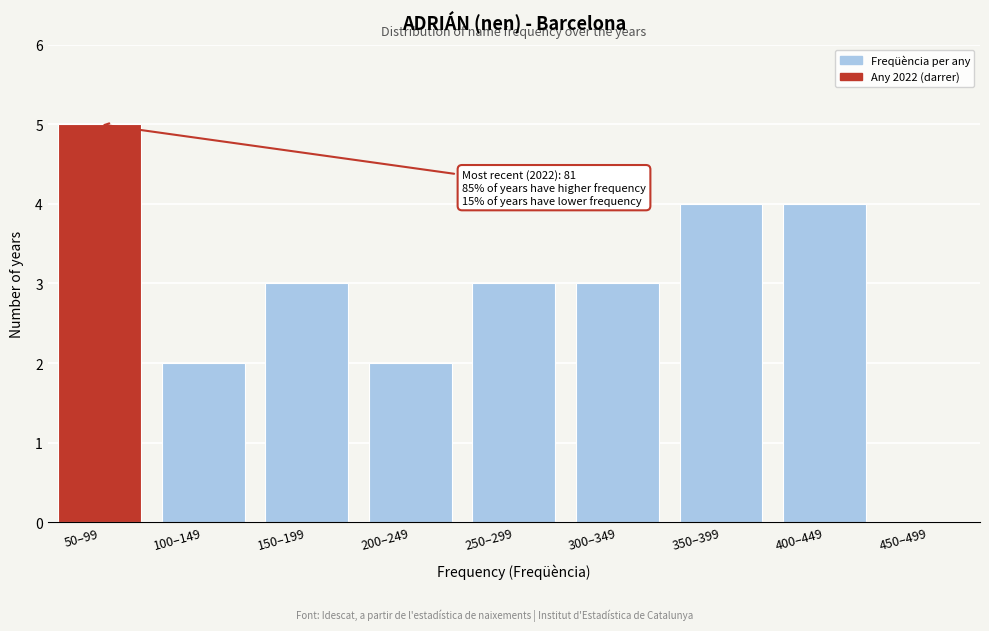

Reading left to right, extract all data points from this chart.

50–99=5	100–149=2	150–199=3	200–249=2	250–299=3	300–349=3	350–399=4	400–449=4	450–499=0